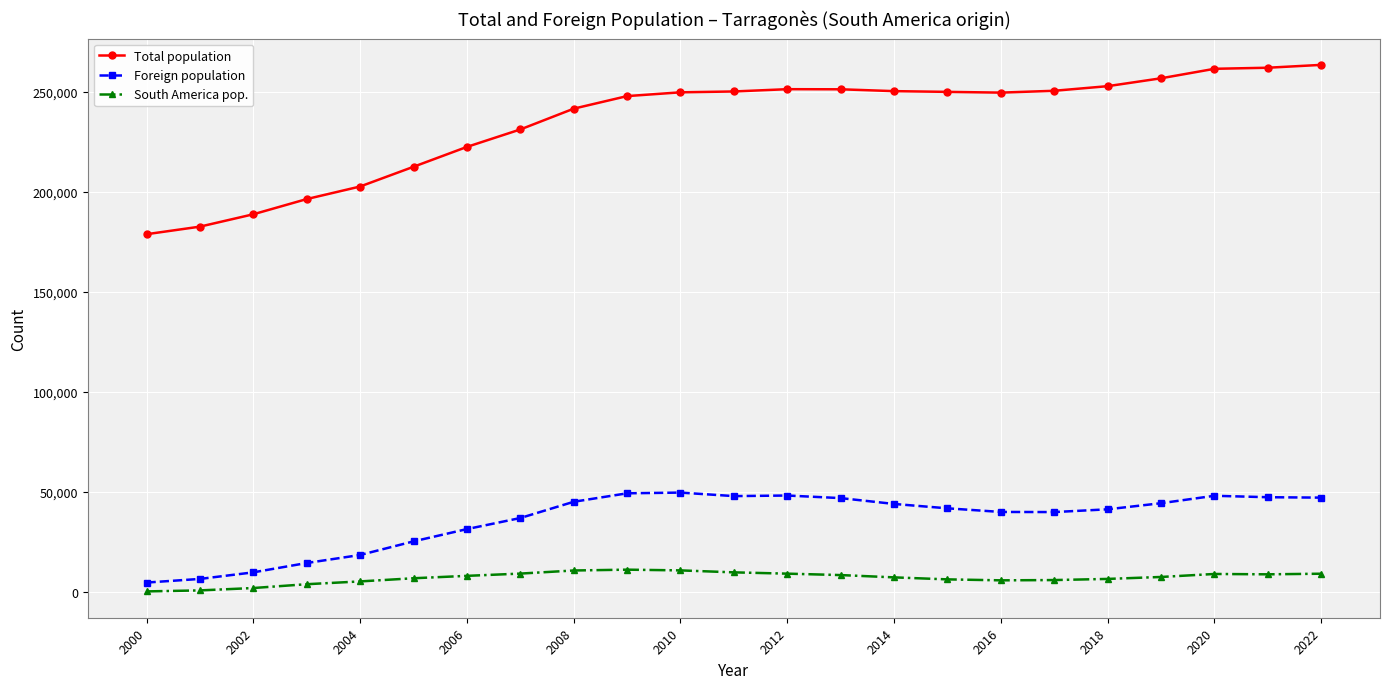

True or false: Total population and Foreign population intersect in this chart.

False